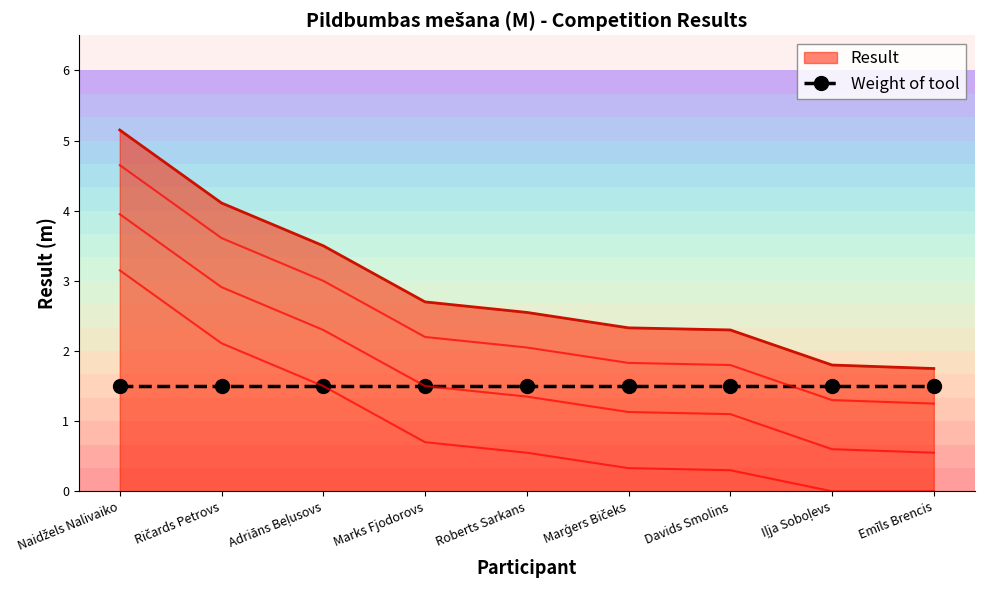

Reading left to right, extract all data points from this chart.

Naidžels Nalivaiko=5.2	Ričards Petrovs=4.1	Adriāns Beļusovs=3.5	Marks Fjodorovs=2.7	Roberts Sarkans=2.5	Marģers Bičeks=2.3	Davids Smolins=2.3	Iļja Soboļevs=1.8	Emīls Brencis=1.8